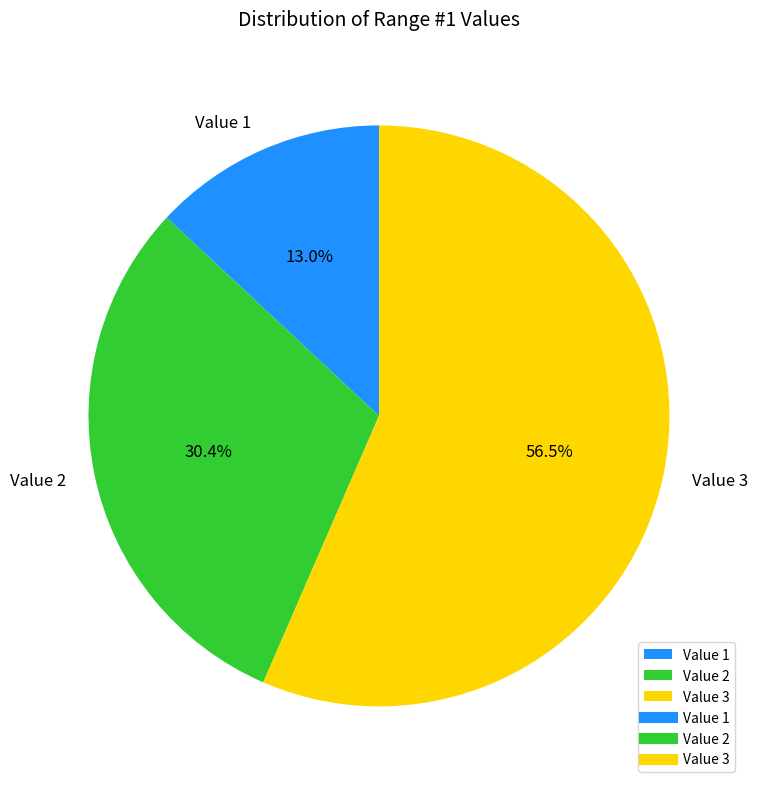

Rank the categories by value from lowest to highest.

Value 1, Value 2, Value 3